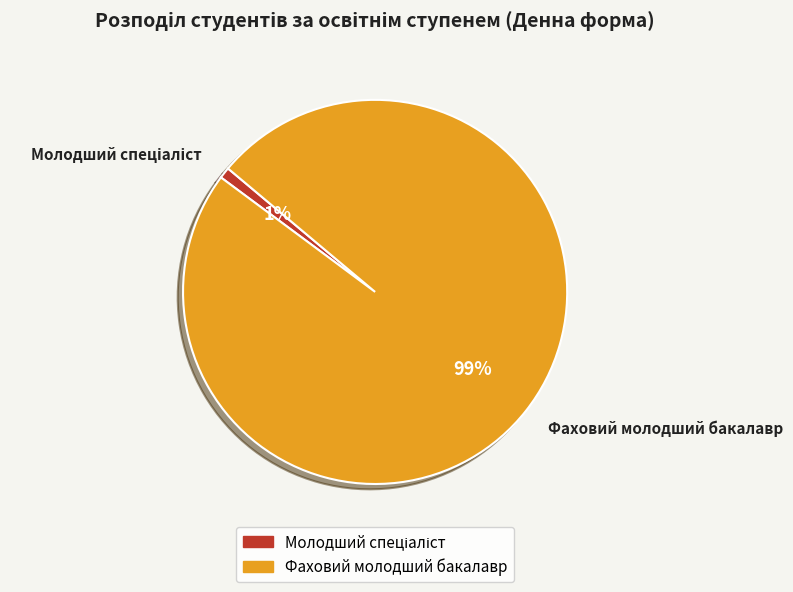

To the nearest percent, what portion does Фаховий молодший бакалавр represent?

99%